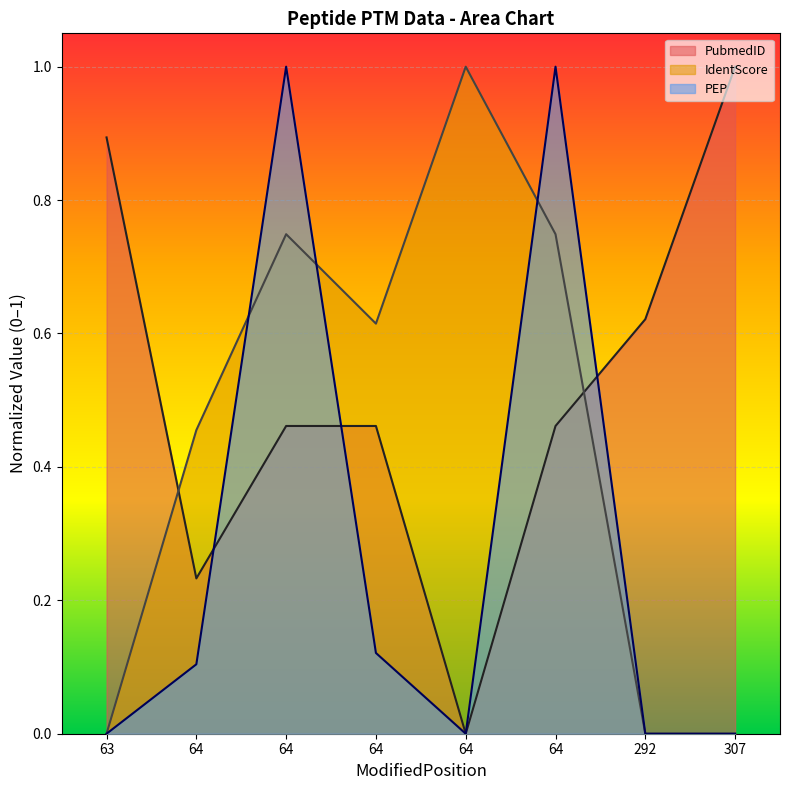

Reading left to right, list all the values displayed in this chart.

PubmedID: 0.9	0.2	0.5	0.5	0.0	0.5	0.6	1.0
IdentScore: 0.0	0.5	0.7	0.6	1.0	0.7	0.0	0.0
PEP: 0.0	0.1	1.0	0.1	0.0	1.0	0.0	0.0